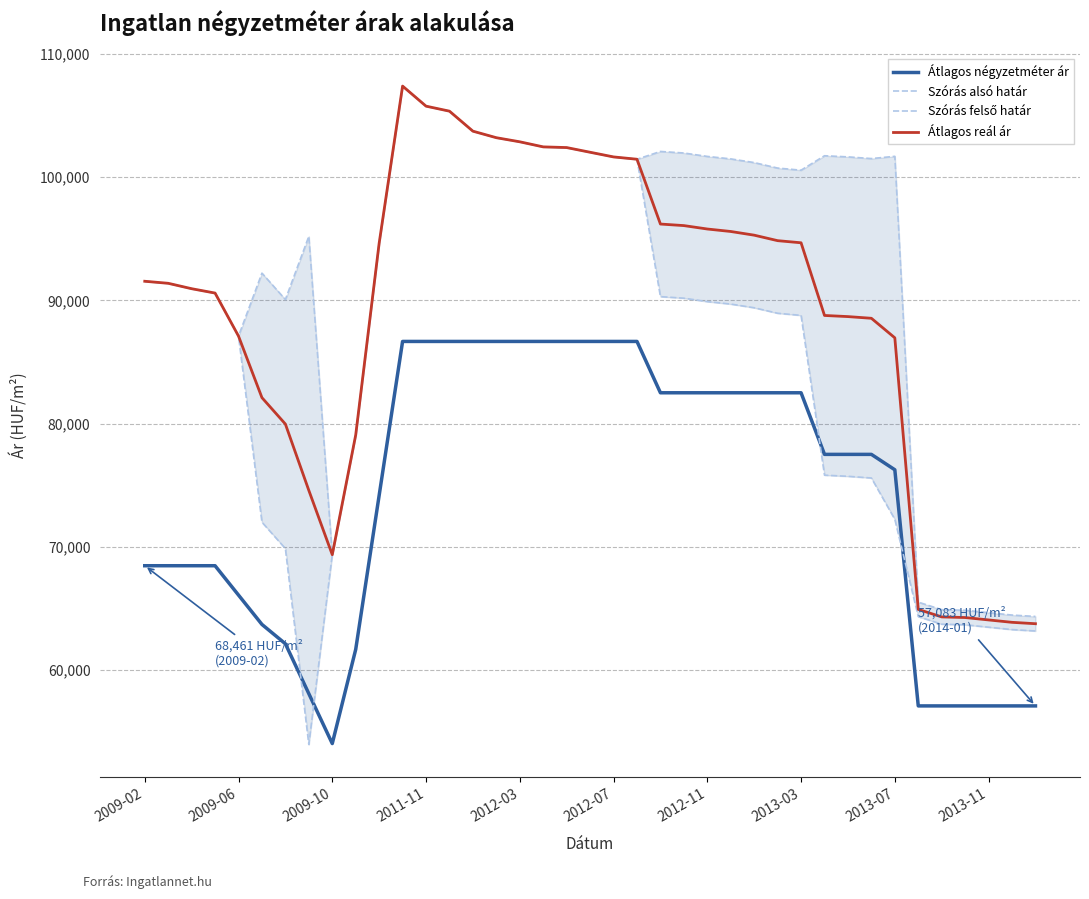

At how many categories does at least one series exceed 59199?

39